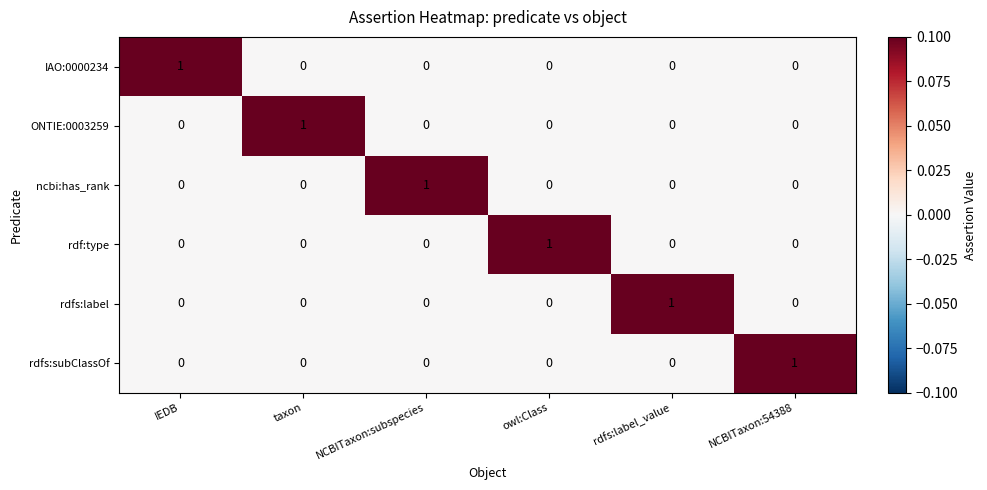

Is the value of ncbi:has_rank at NCBITaxon:subspecies greater than the value of ONTIE:0003259 at IEDB?

Yes